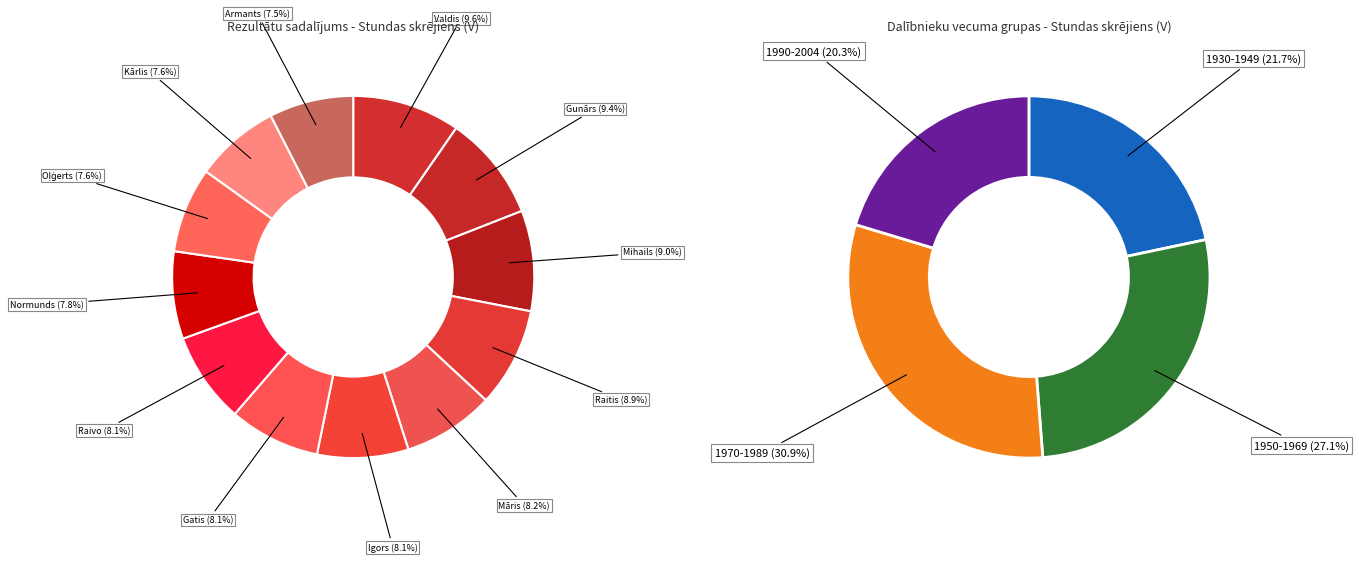

To the nearest percent, what is the average slice percentage?

8%